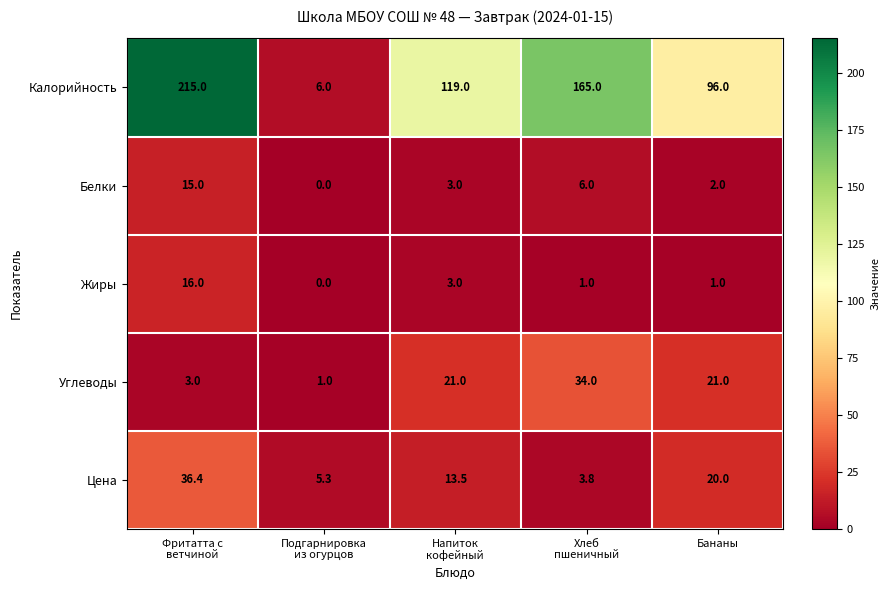

What is the difference between the highest and lowest values at Хлеб
пшеничный?

164.0